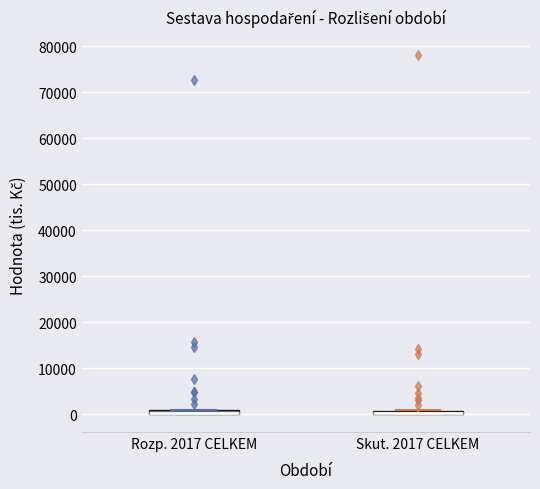

Where is the lower edge of the box for Skut. 2017 CELKEM on the y-axis? The values are not printed on the chart, so give them approximately, as read against the axis.

0